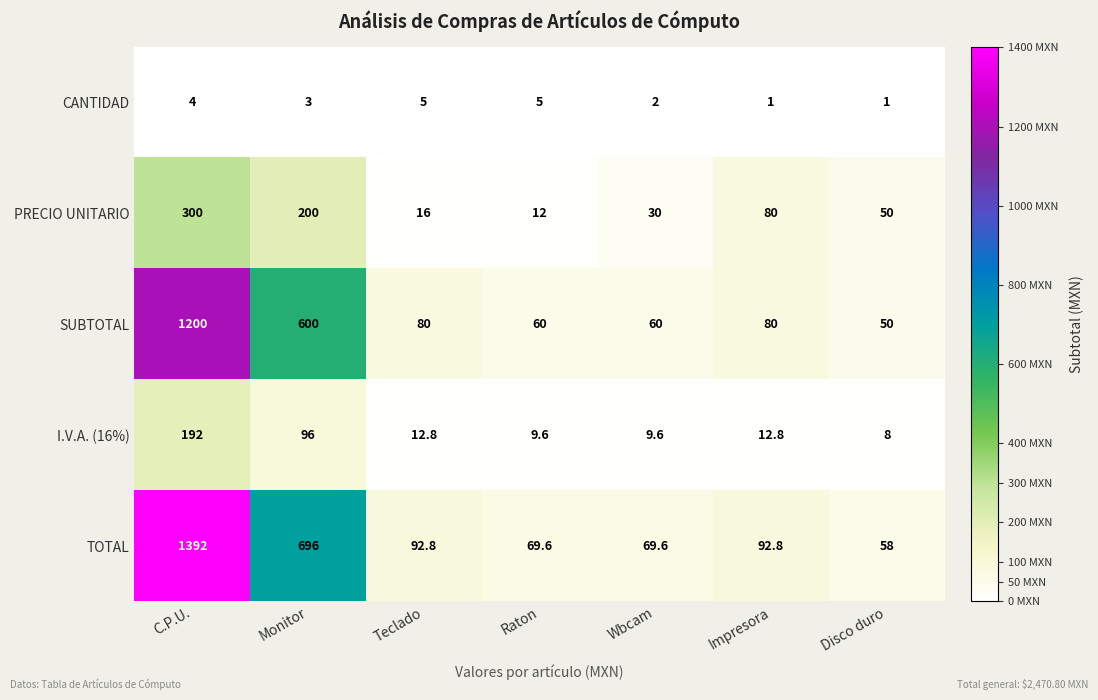

At which category is the sum across all series the highest?

C.P.U.